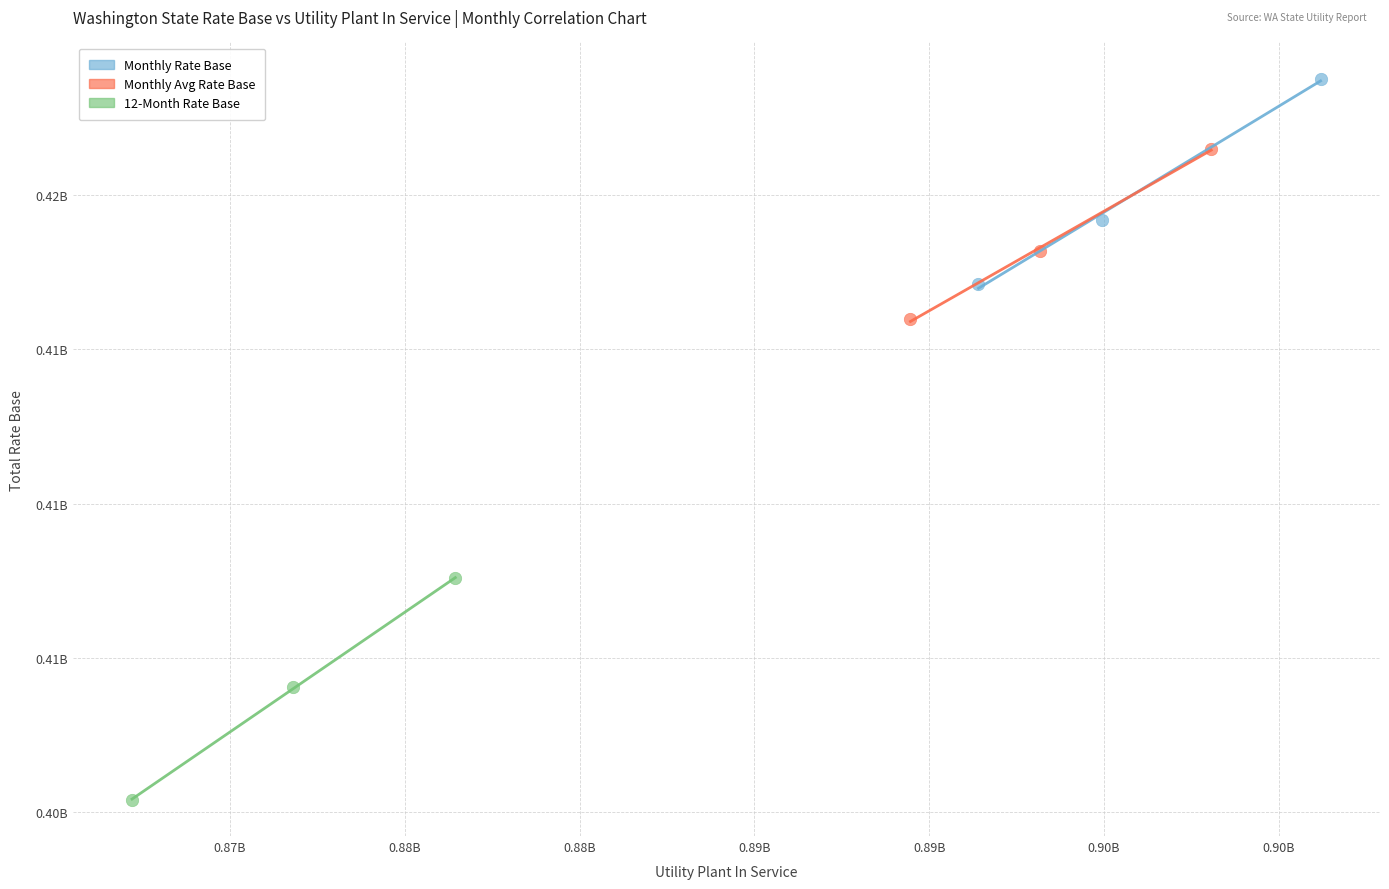

Which series contains the highest Y value?

Monthly Rate Base